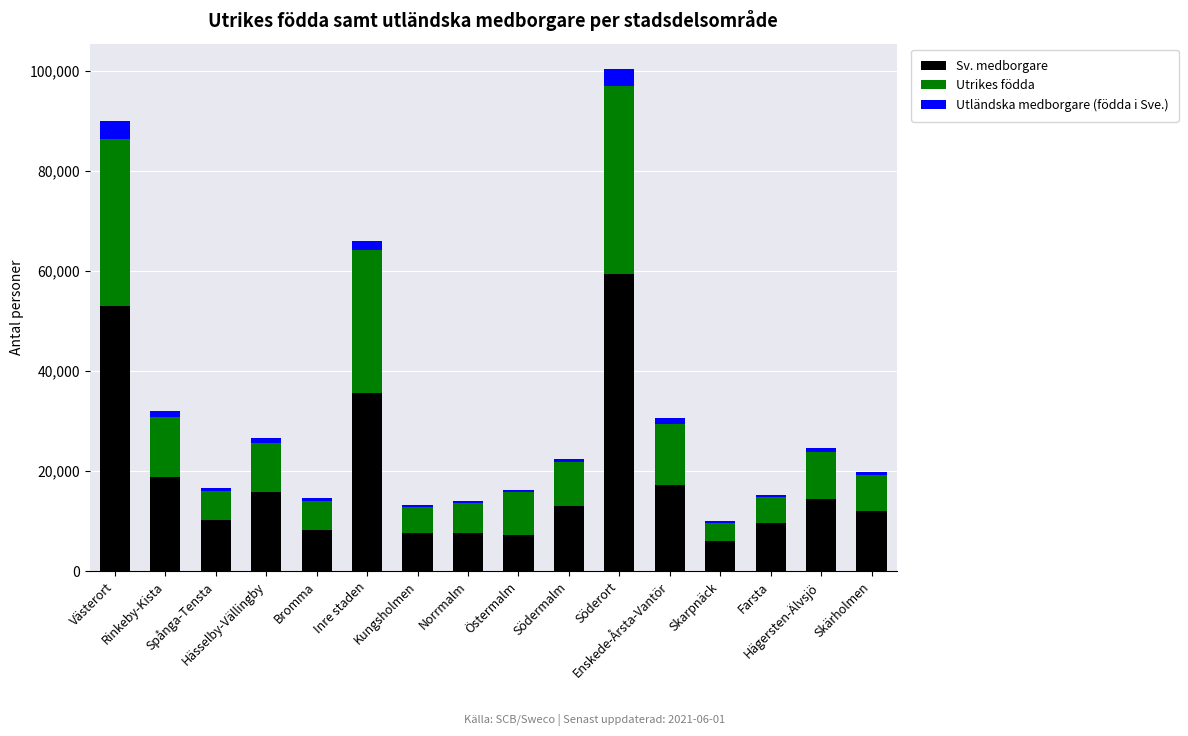

What is the minimum value for Sv. medborgare?

6018